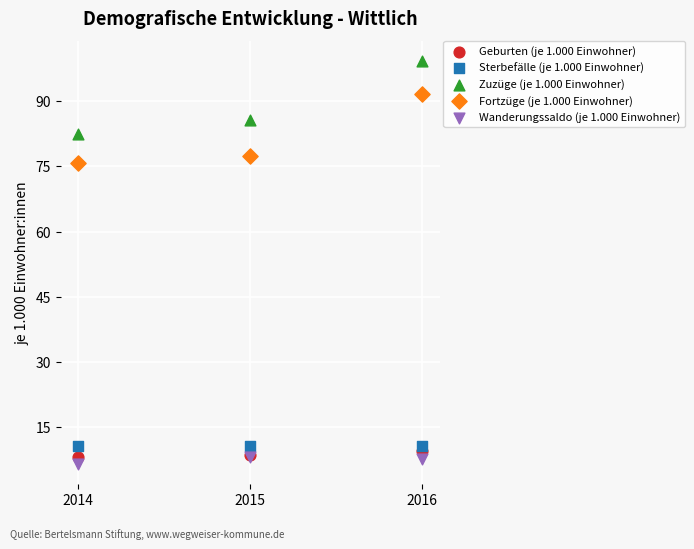

Across all series, what Y value is closest to 52?

75.9